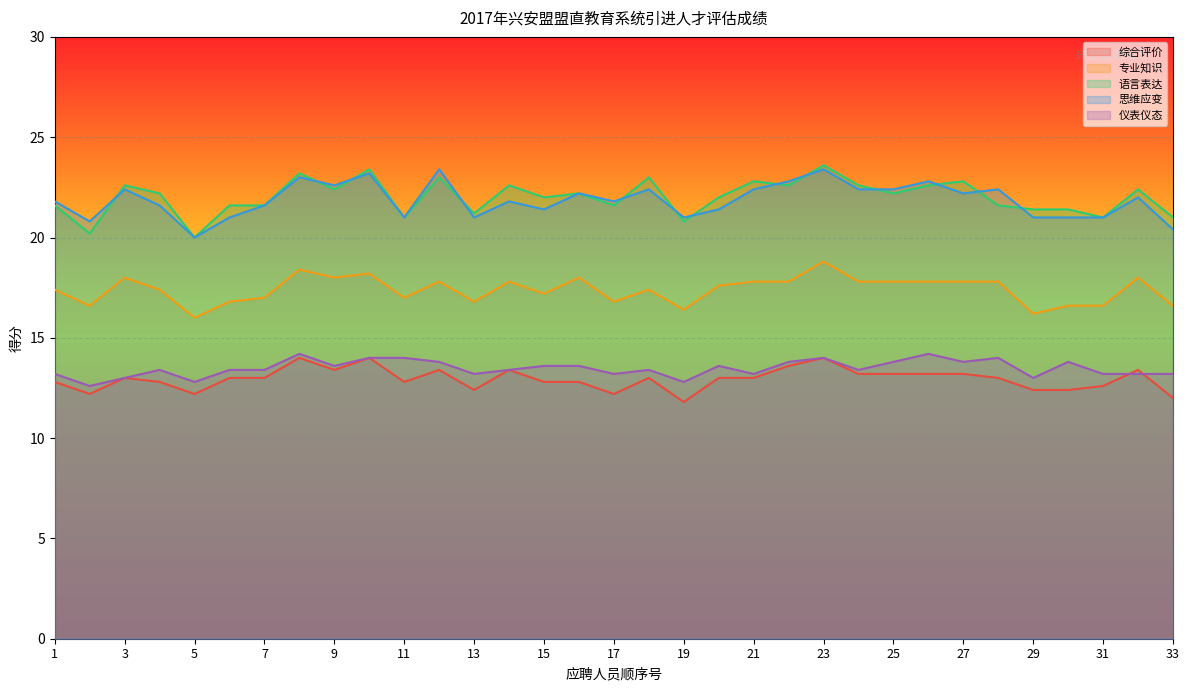

Is it true that 思维应变 equals 35.7 at 29?

False